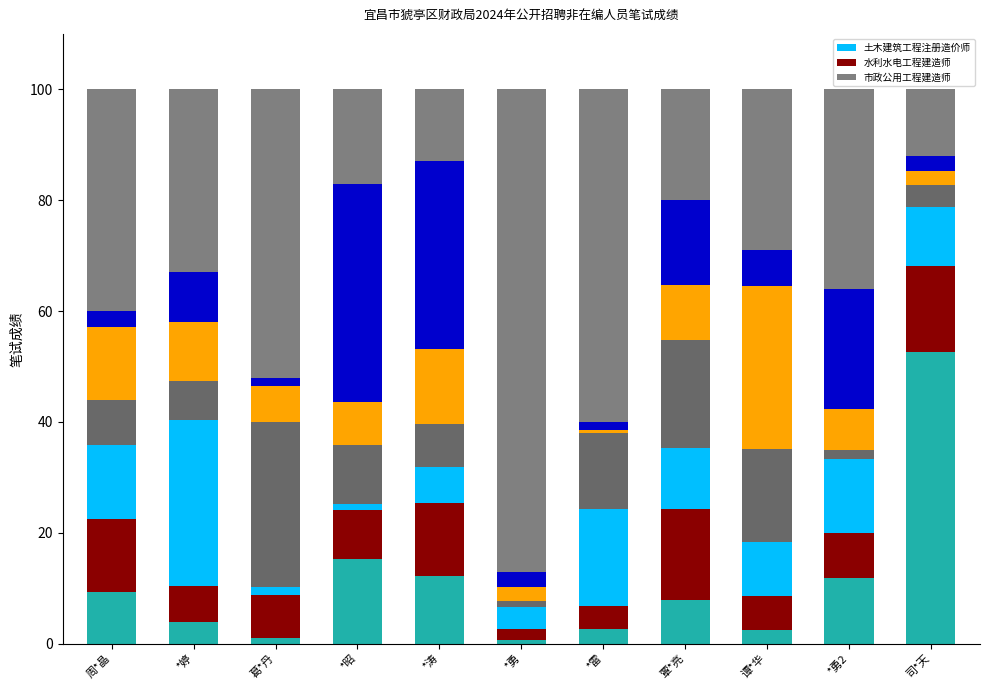

Reading left to right, what are all the values shown in this chart?

seg_0: 9.4	3.9	1.0	15.2	12.1	0.6	2.6	7.8	2.4	11.8	52.6
seg_1: 13.1	6.6	7.7	8.9	13.3	2.0	4.2	16.6	6.2	8.1	15.6
seg_2: 13.4	29.8	1.5	1.1	6.5	4.1	17.5	10.8	9.7	13.3	10.5
remaining: 40.0	33.0	52.0	17.0	13.0	87.0	60.0	20.0	29.0	36.0	12.0